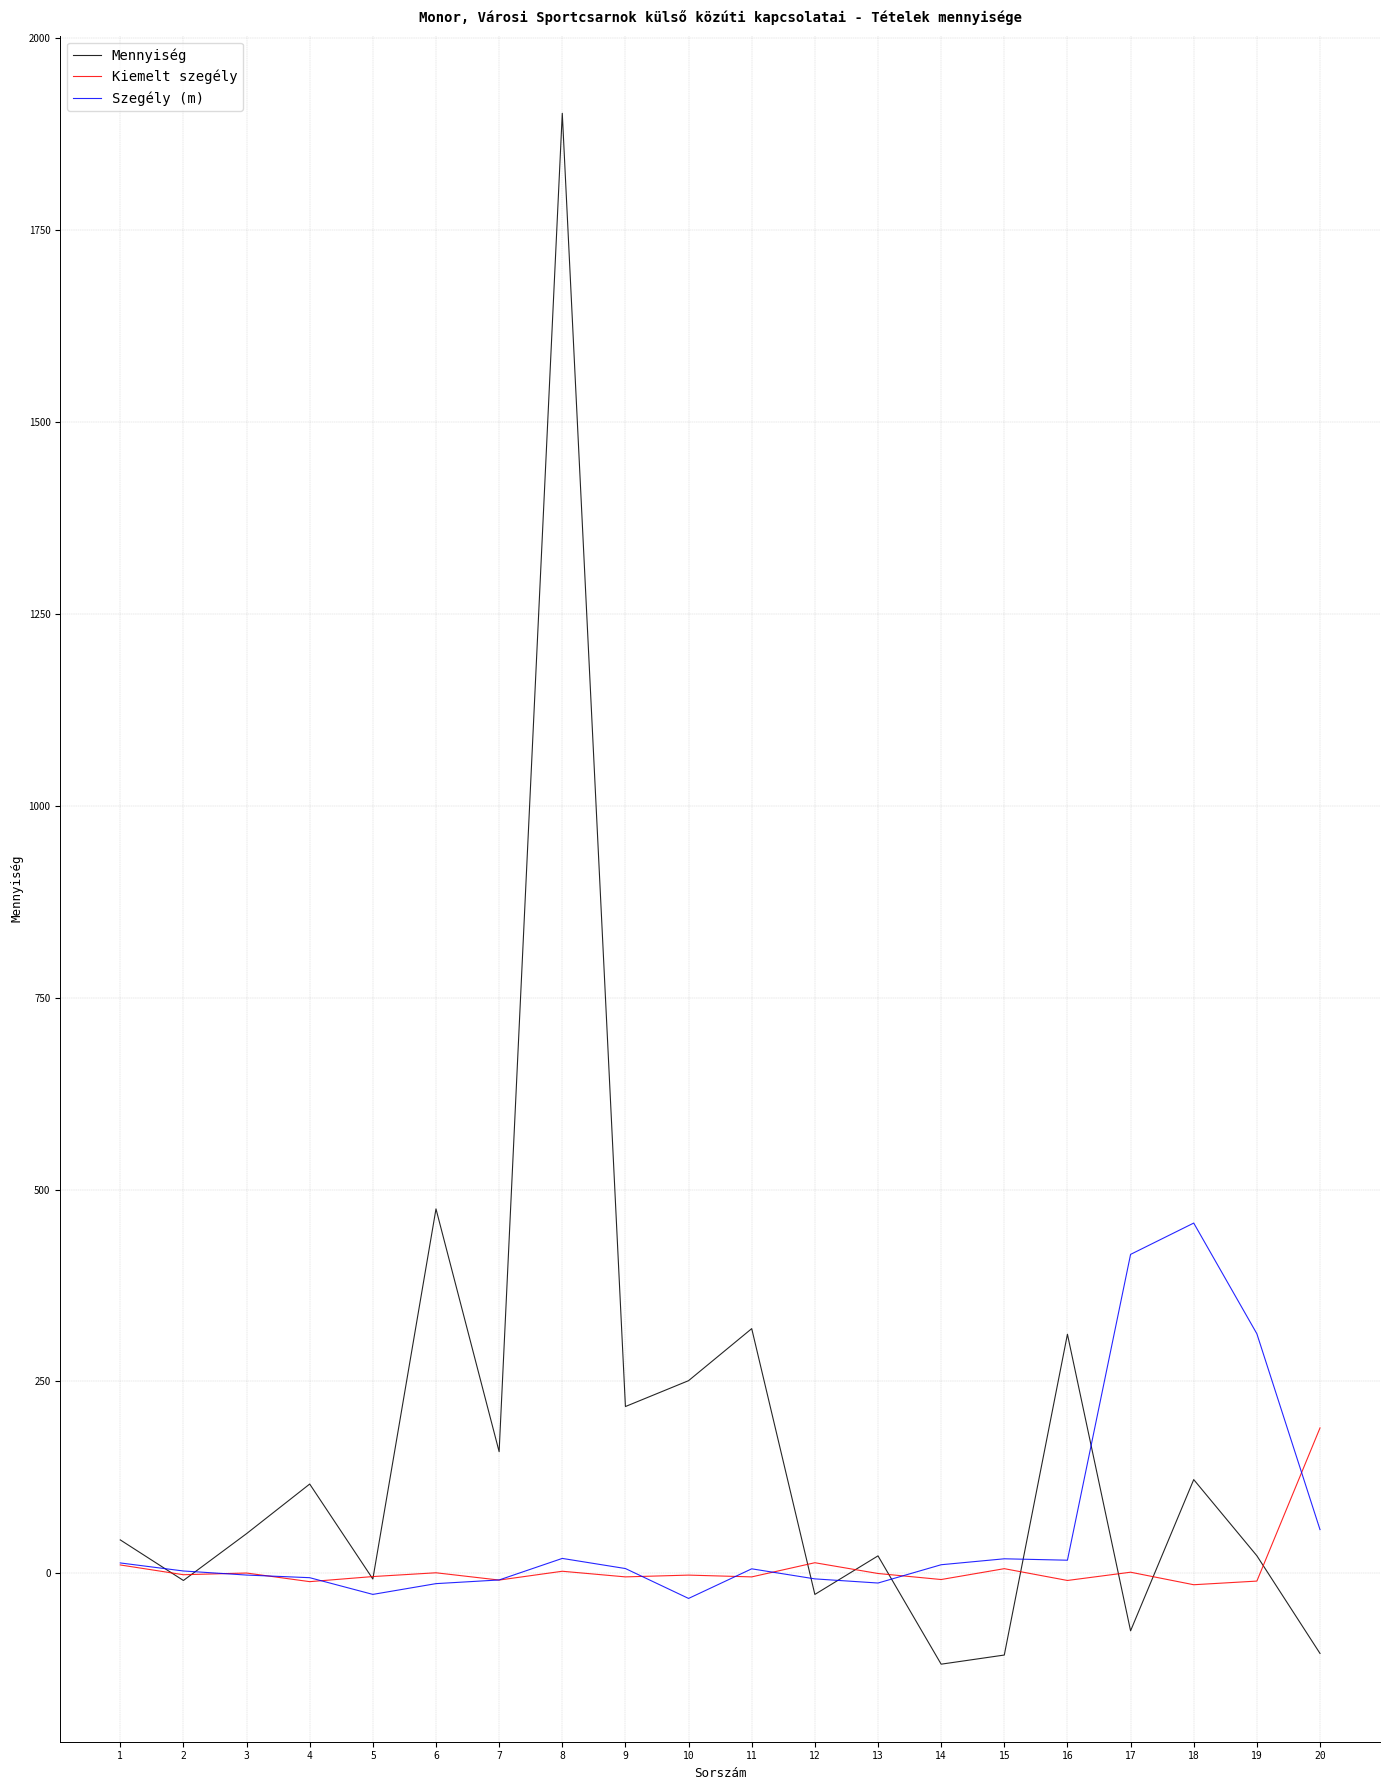

Rank the series by their maximum value, from lowest to highest.

Kiemelt szegély, Szegély (m), Mennyiség